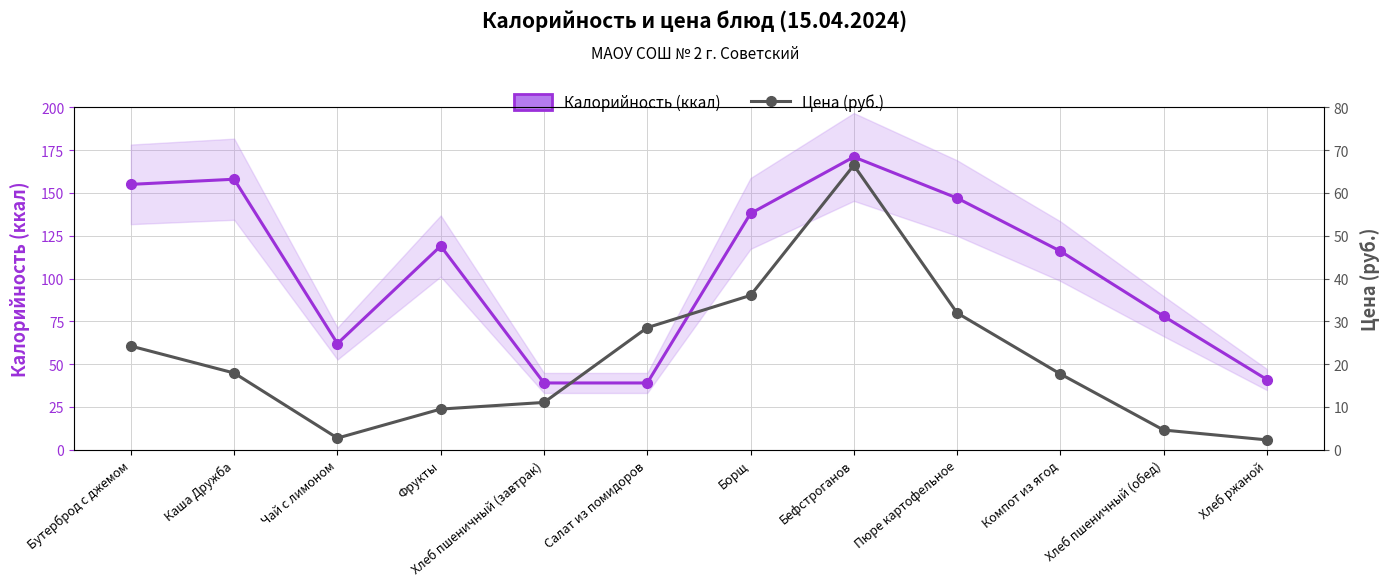

At which label is Цена (руб.) closest to 34?

Пюре картофельное